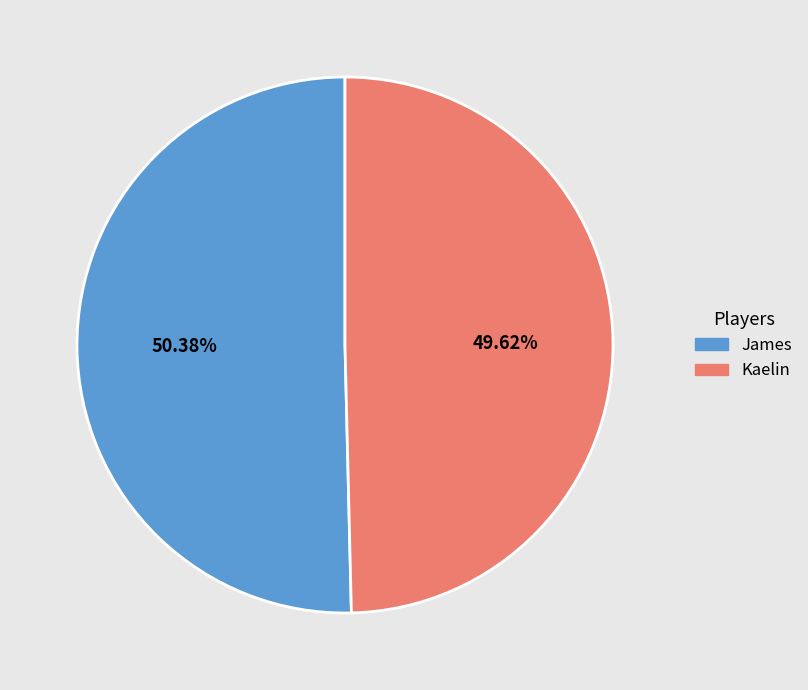

Count the number of slices in the pie.

2